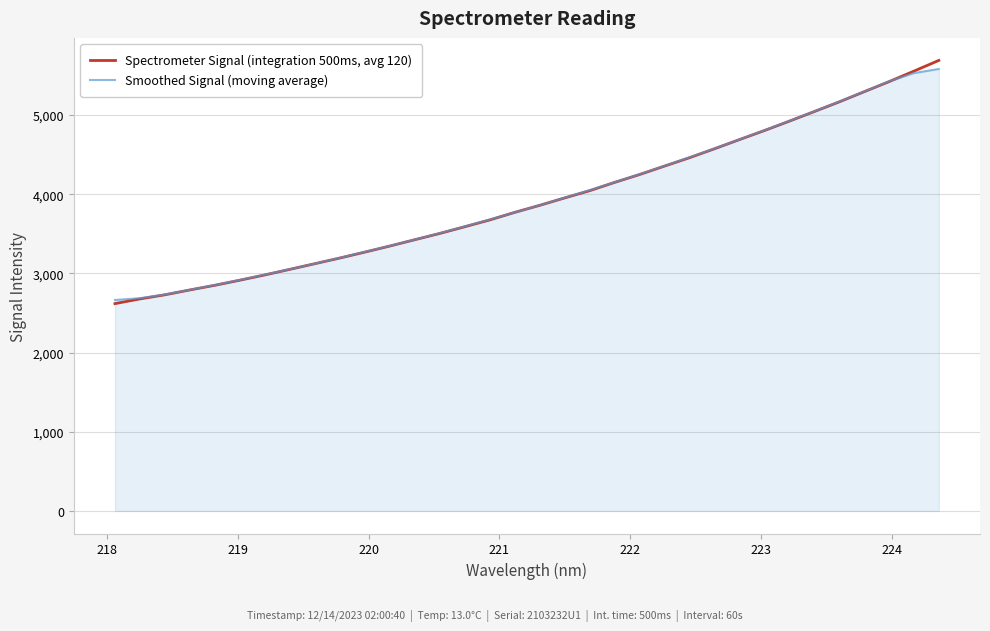

What is the minimum value for Spectrometer Signal (integration 500ms, avg 120)?

2618.4